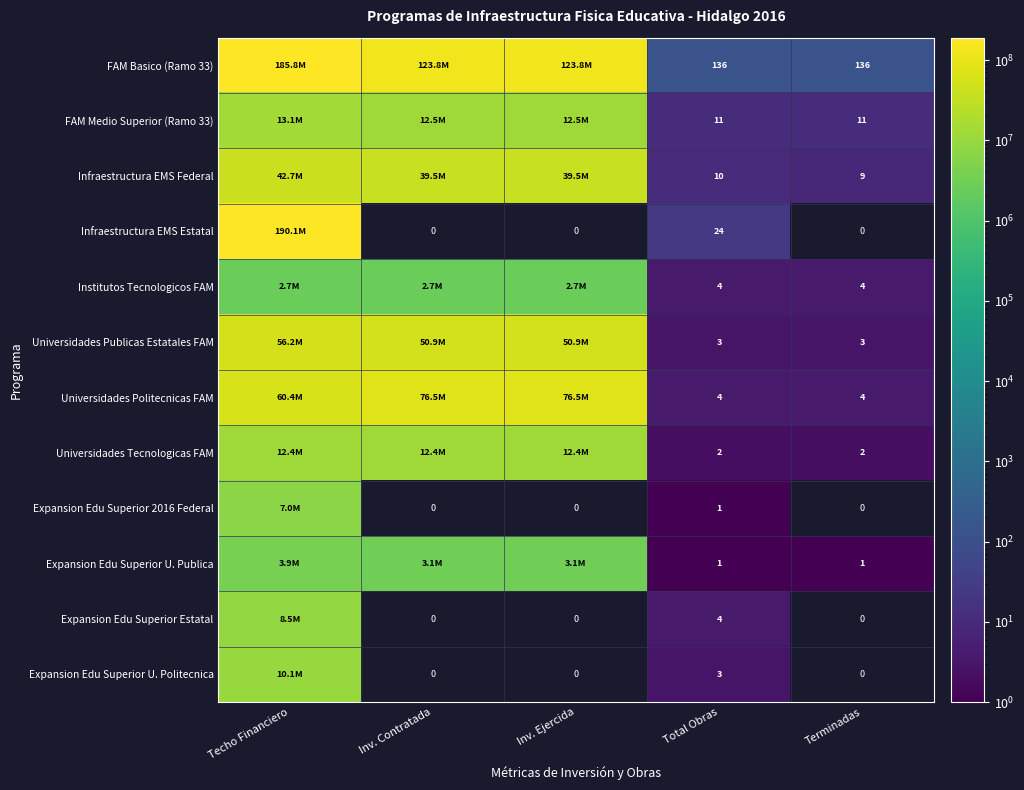

How many data points does each series have?

5